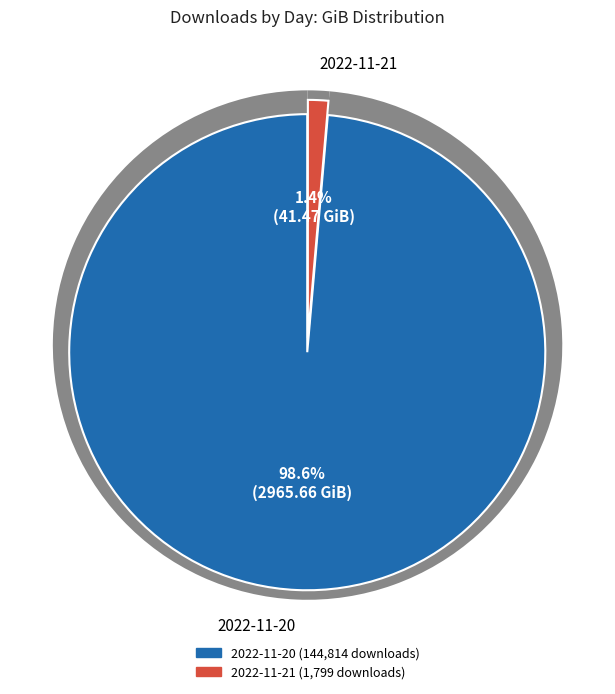

What percentage is the 2022-11-21 slice, to the nearest percent?

1%